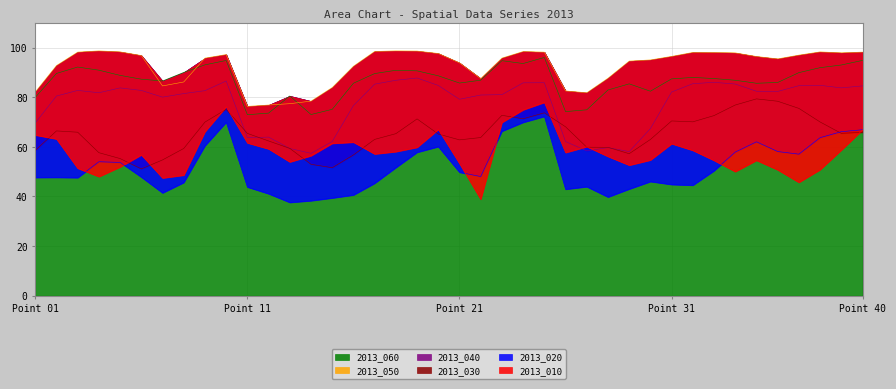

What is the highest value of the 2013_060 series?

96.1